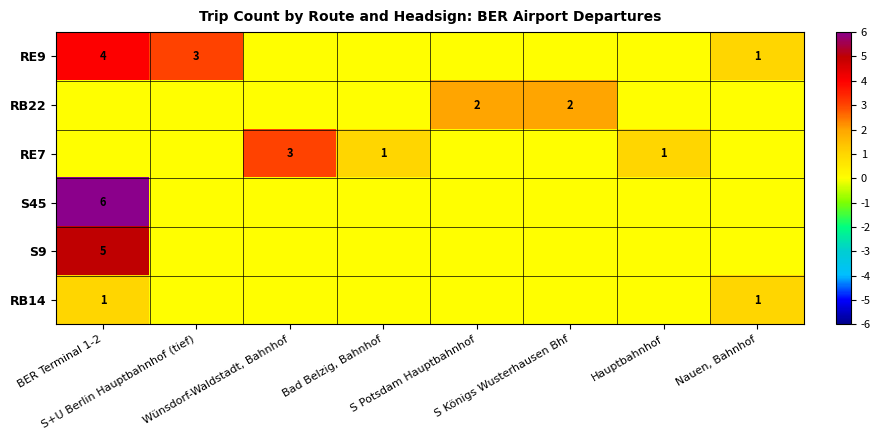

Which label corresponds to the largest value in the chart?

BER Terminal 1-2